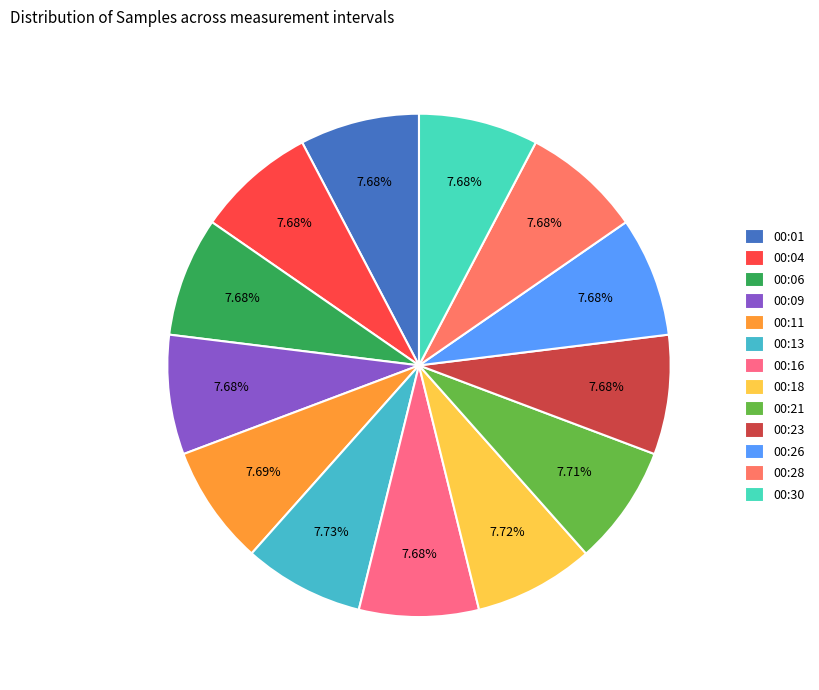

Does 00:11 represent more than half of the total?

No